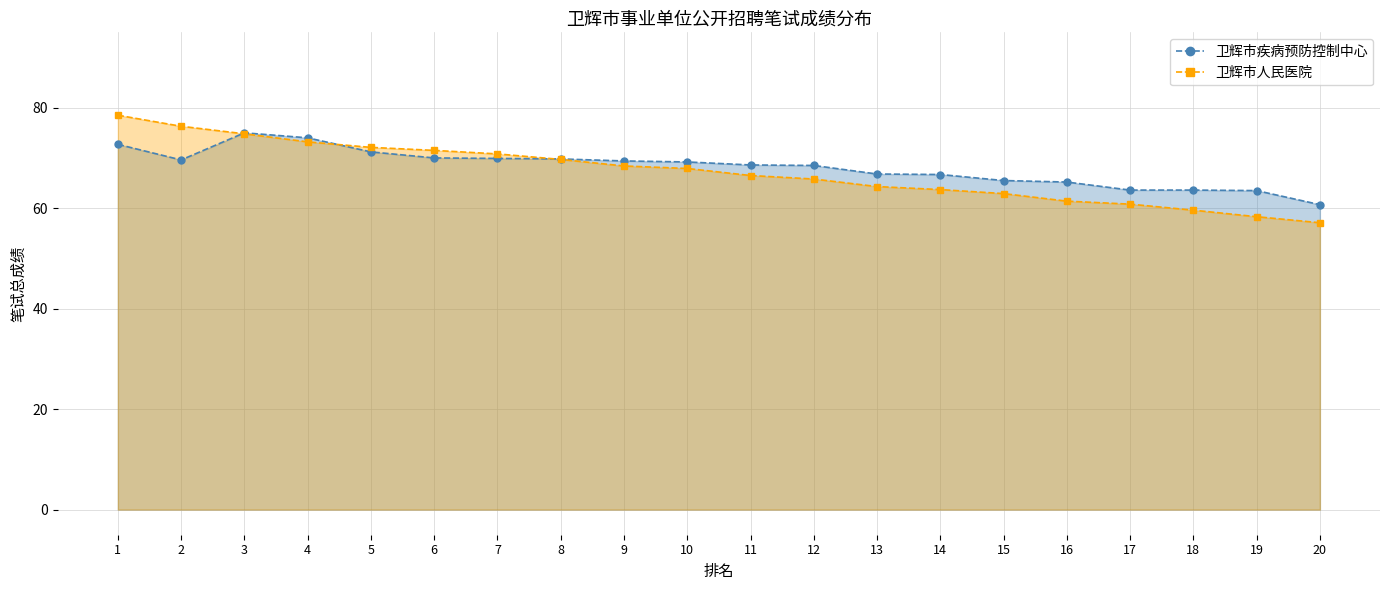

Where do 卫辉市人民医院_line and 卫辉市疾病预防控制中心_line first cross each other?

2 and 3